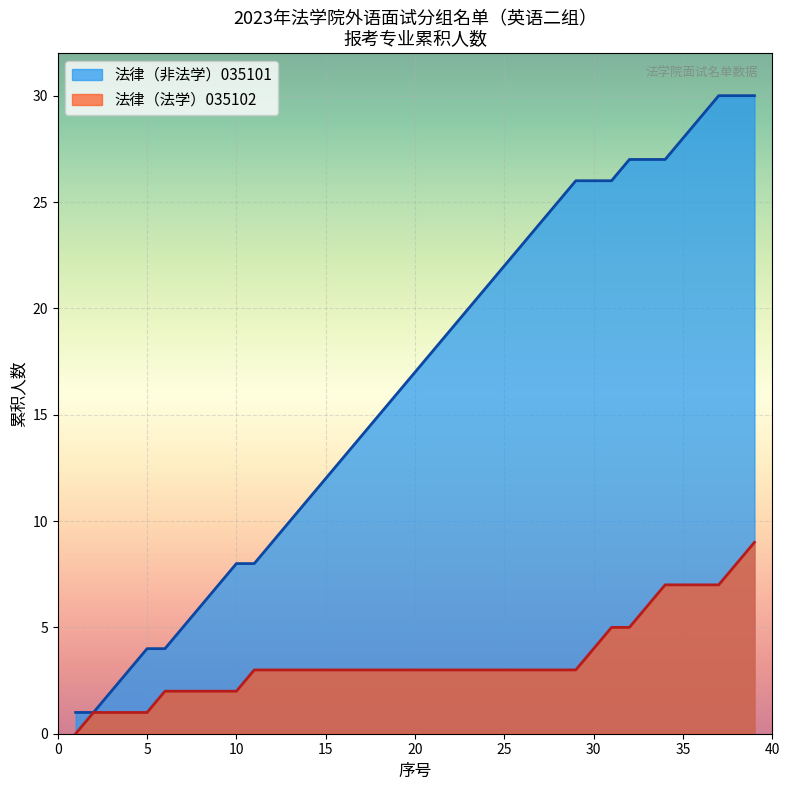

List the series in order of their peak value, lowest first.

法律（法学）035102, 法律（非法学）035101